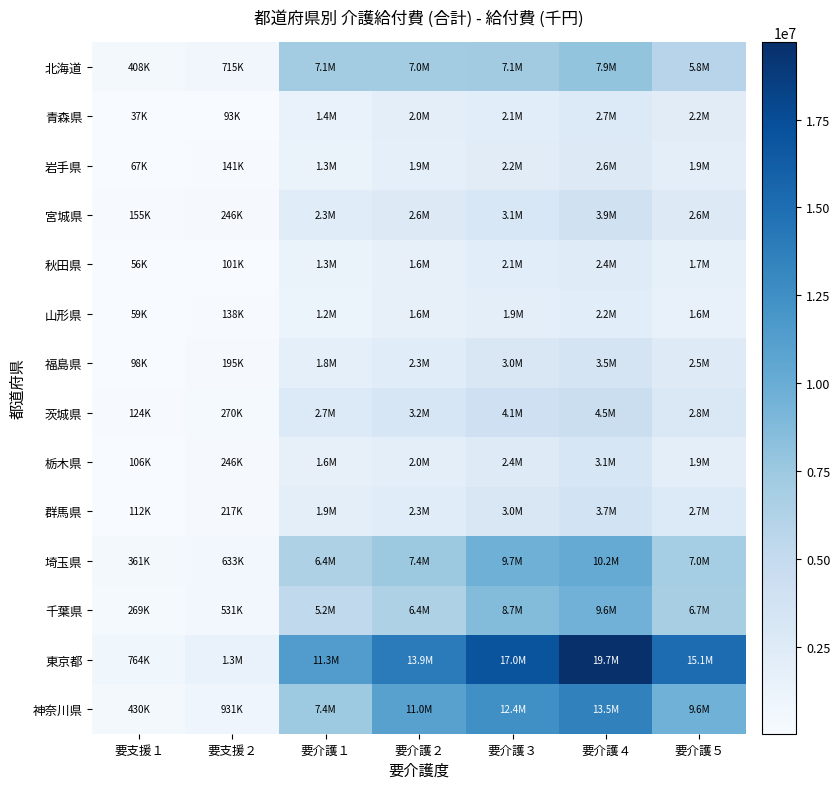

Reading right to left, transcribe all the data shown in this chart.

北海道: 要介護５=5798977.2	要介護４=7946291.0	要介護３=7130606.2	要介護２=7035631.7	要介護１=7079323.2	要支援２=715211.9	要支援１=407998.4
青森県: 要介護５=2217435.6	要介護４=2721469.1	要介護３=2142839.9	要介護２=2000788.8	要介護１=1378046.5	要支援２=93267.2	要支援１=37453.0
岩手県: 要介護５=1903656.2	要介護４=2629651.0	要介護３=2206651.7	要介護２=1852415.3	要介護１=1290915.1	要支援２=140729.0	要支援１=67341.9
宮城県: 要介護５=2626379.1	要介護４=3906896.1	要介護３=3084452.7	要介護２=2601229.2	要介護１=2312188.6	要支援２=245916.2	要支援１=155026.7
秋田県: 要介護５=1674761.5	要介護４=2360276.3	要介護３=2129725.5	要介護２=1624512.2	要介護１=1310506.1	要支援２=101444.9	要支援１=55512.5
山形県: 要介護５=1562851.3	要介護４=2173549.4	要介護３=1942781.4	要介護２=1628094.7	要介護１=1200825.8	要支援２=138160.2	要支援１=59319.5
福島県: 要介護５=2457436.1	要介護４=3539301.4	要介護３=2985348.5	要介護２=2318198.7	要介護１=1771090.9	要支援２=195462.4	要支援１=98361.7
茨城県: 要介護５=2830131.7	要介護４=4467087.3	要介護３=4070844.7	要介護２=3201899.1	要介護１=2676318.2	要支援２=270038.1	要支援１=124251.9
栃木県: 要介護５=1933447.9	要介護４=3110476.8	要介護３=2437939.0	要介護２=1971899.7	要介護１=1648500.5	要支援２=246092.2	要支援１=106461.9
群馬県: 要介護５=2698402.5	要介護４=3704599.4	要介護３=2993659.3	要介護２=2291625.9	要介護１=1908937.9	要支援２=217005.6	要支援１=111944.1
埼玉県: 要介護５=6954174.9	要介護４=10223787.8	要介護３=9678368.2	要介護２=7420524.9	要介護１=6406950.4	要支援２=633082.1	要支援１=360785.5
千葉県: 要介護５=6748864.9	要介護４=9560305.0	要介護３=8702422.1	要介護２=6378525.2	要介護１=5247239.4	要支援２=530750.4	要支援１=269279.0
東京都: 要介護５=15119033.3	要介護４=19701161.6	要介護３=16963983.9	要介護２=13949357.0	要介護１=11336889.1	要支援２=1344725.7	要支援１=763588.8
神奈川県: 要介護５=9582324.9	要介護４=13508484.8	要介護３=12435035.1	要介護２=10955283.1	要介護１=7369958.7	要支援２=930635.3	要支援１=429510.6